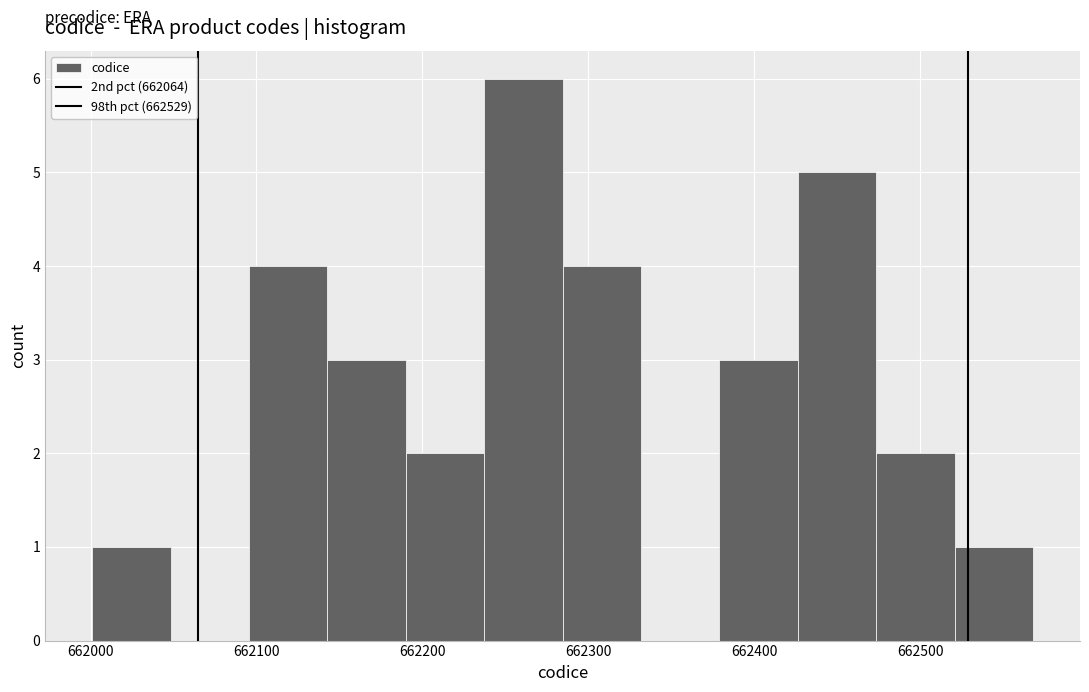

Over which range of the x-axis is the bar tallest?

662240 to 662280